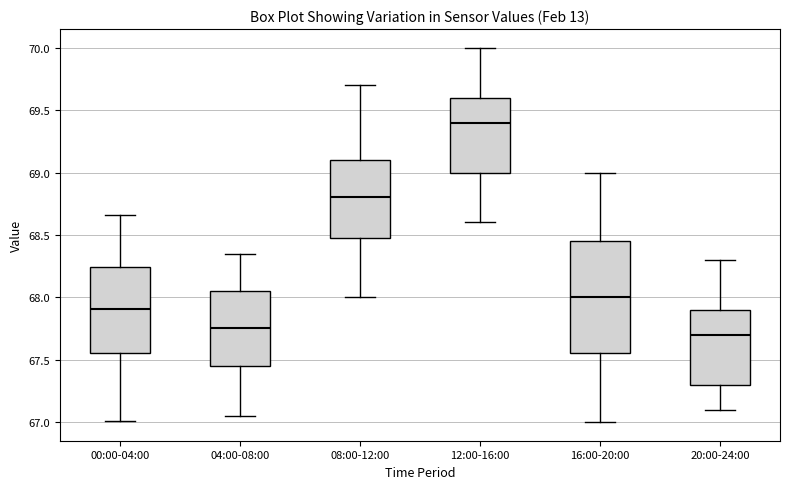

Comparing the boxes themselves (not the whiskers), which one is the tallest?

16:00-20:00